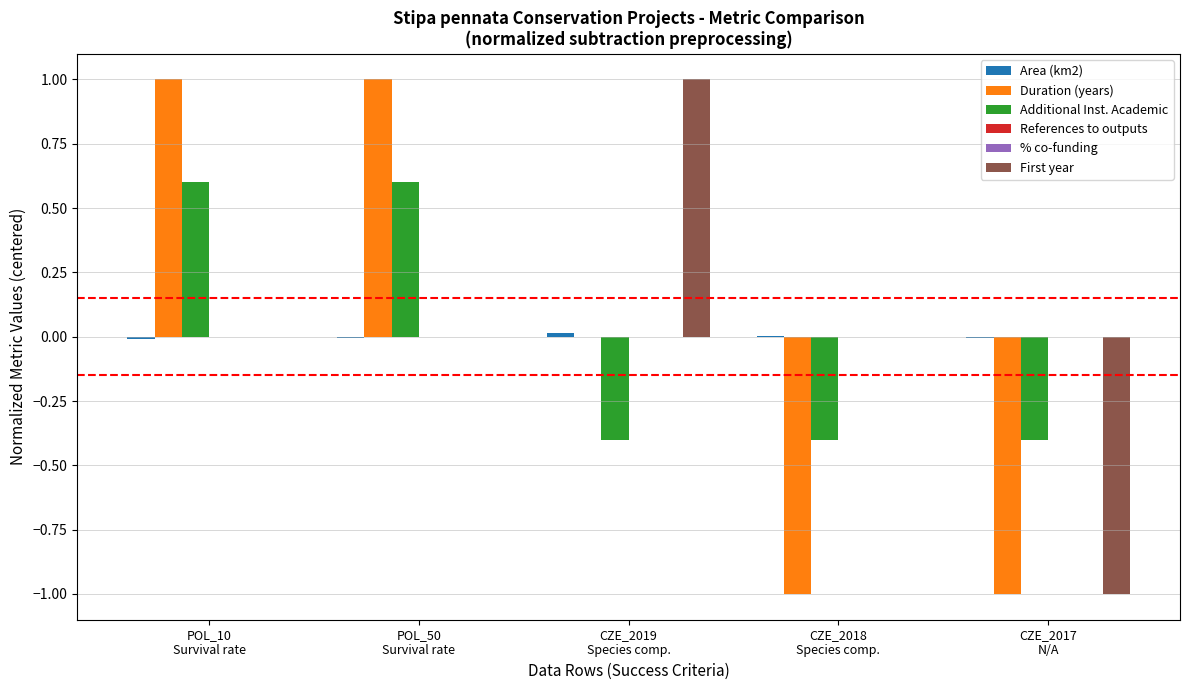

What is the total value across all series at CZE_2018
Species comp.?

-1.4